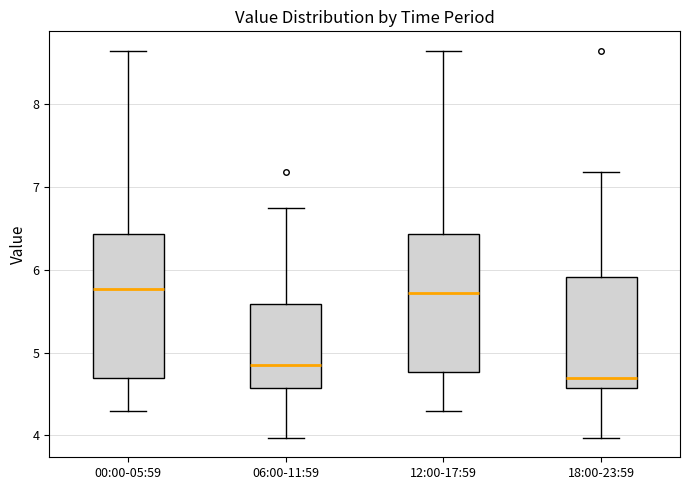

Reading left to right, read every box against the y-axis: the position of its median line, the range the box covers, and the ends of its whiskers. The values are not printed on the chart, so give them approximately, as read against the axis.

00:00-05:59: median 5.8, box 4.7 to 6.4, whiskers 4.3 to 8.7
06:00-11:59: median 4.9, box 4.6 to 5.6, whiskers 4.0 to 6.8
12:00-17:59: median 5.7, box 4.8 to 6.4, whiskers 4.3 to 8.7
18:00-23:59: median 4.7, box 4.6 to 5.9, whiskers 4.0 to 7.2